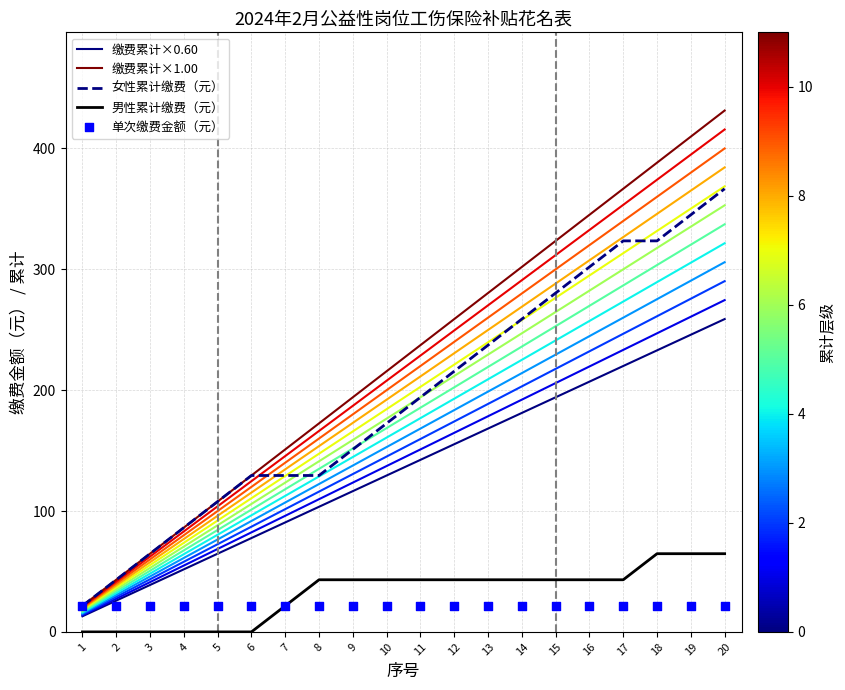

At which category is the sum across all series the highest?

20